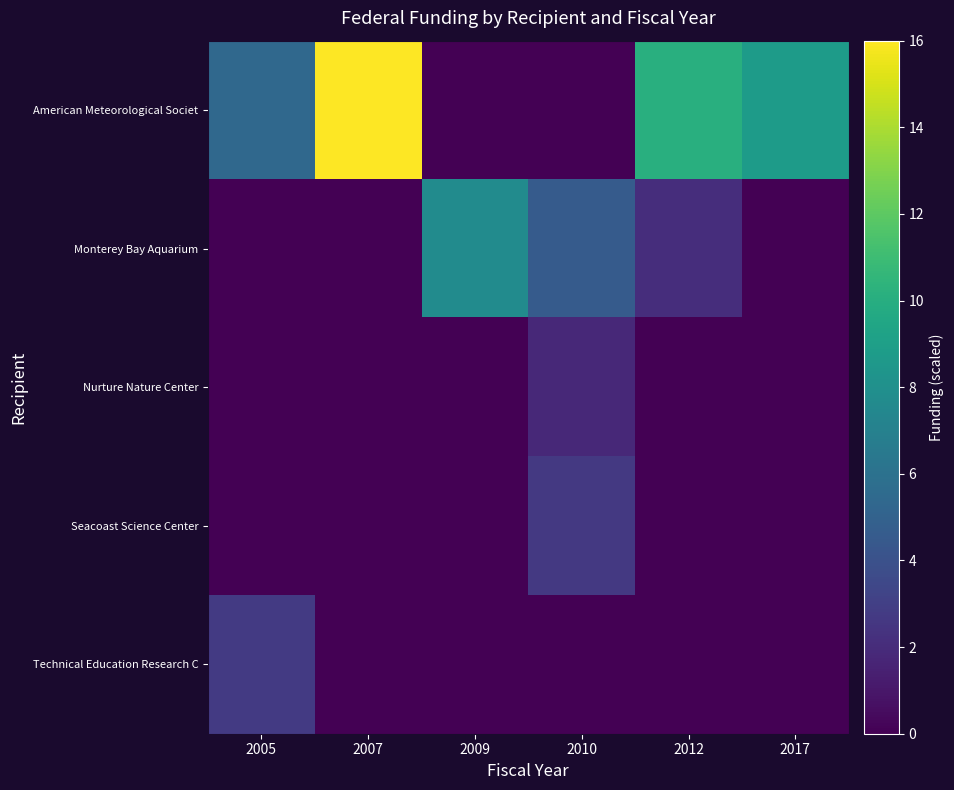

Which label corresponds to the largest value in the chart?

2007